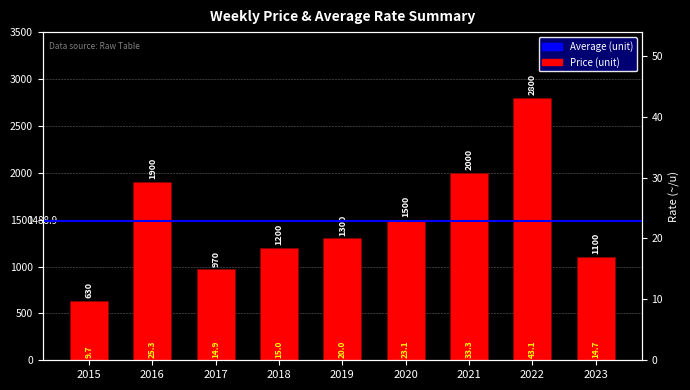

What is the smallest value displayed?

630